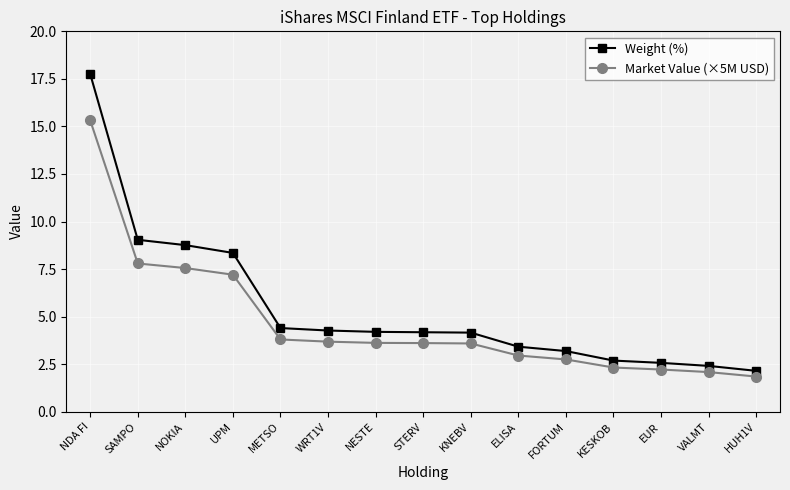

The value of Market Value (×5M USD) at VALMT is 2.1. True or false?

True